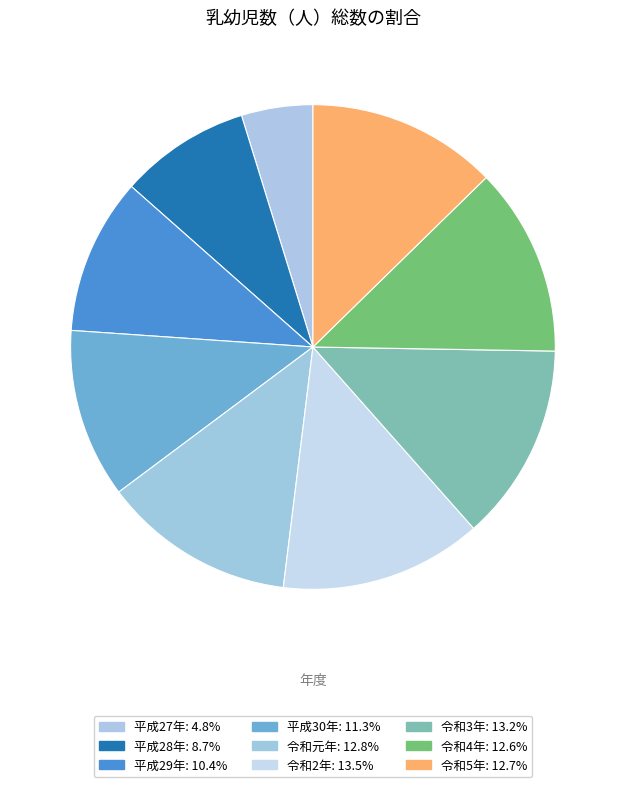

Which slice is the largest?

令和2年